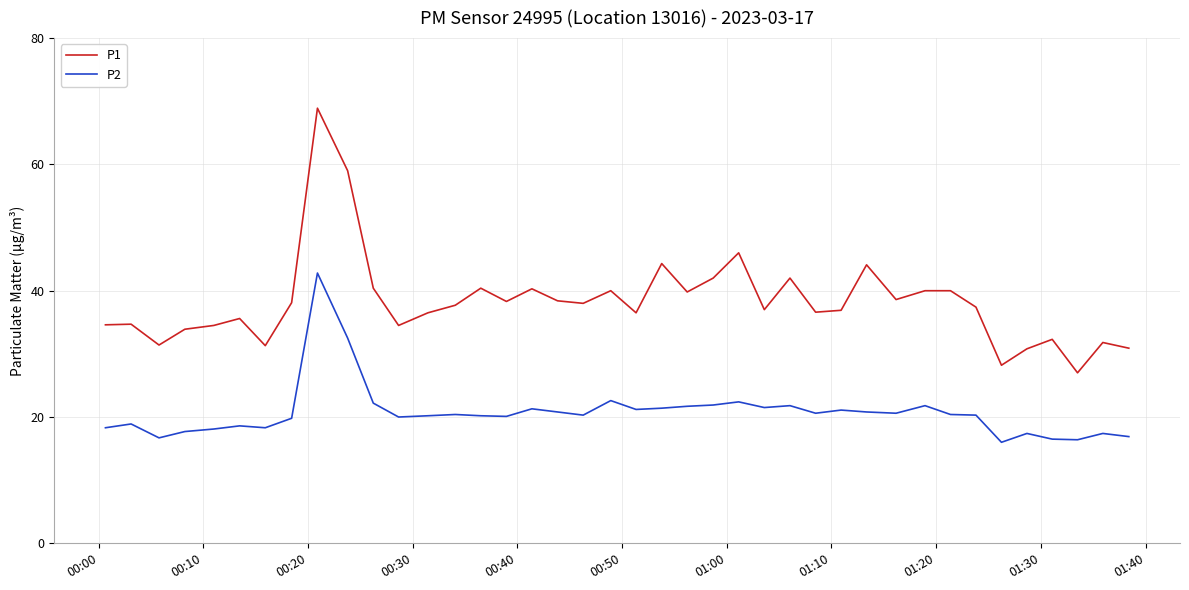

True or false: P1 and P2 cross at least once.

False